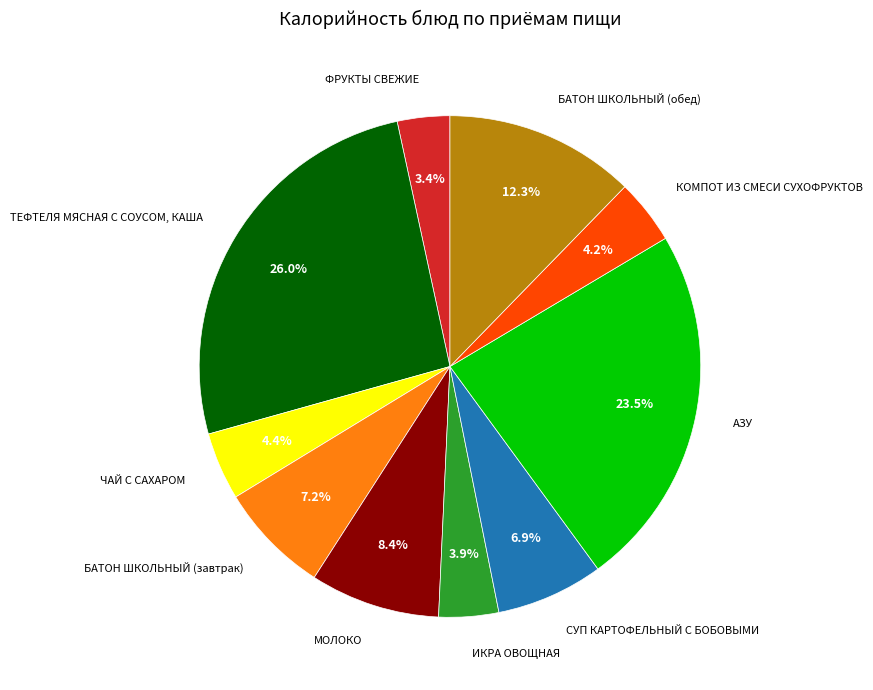

How many segments does this pie chart have?

10